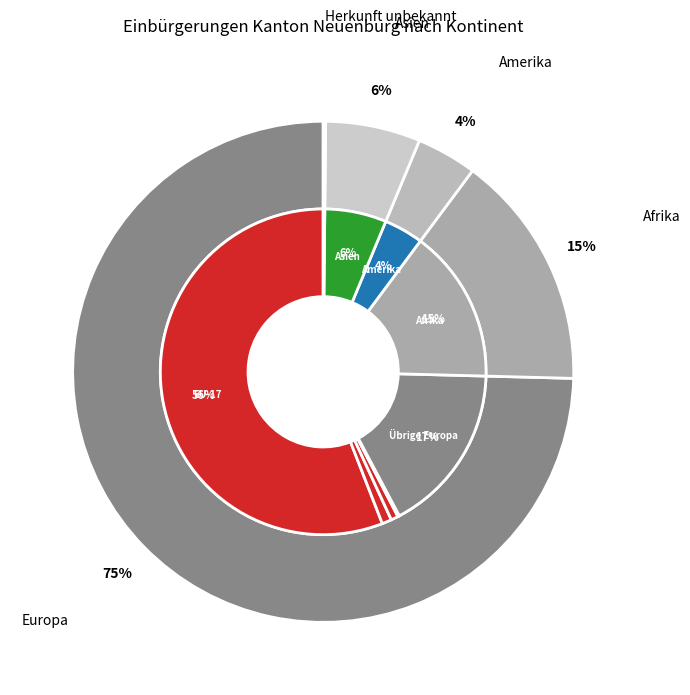

Which category has the biggest portion of the pie?

Europa